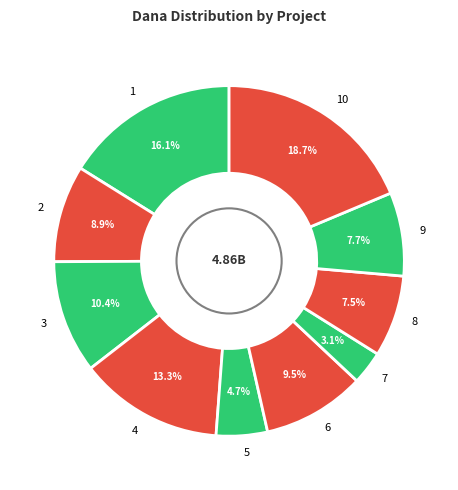

What percentage is NOT represented by 2?

91.1%